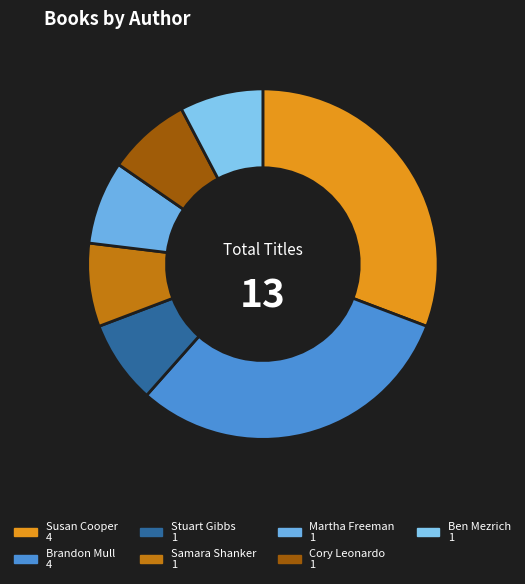

Count the number of slices in the pie.

7